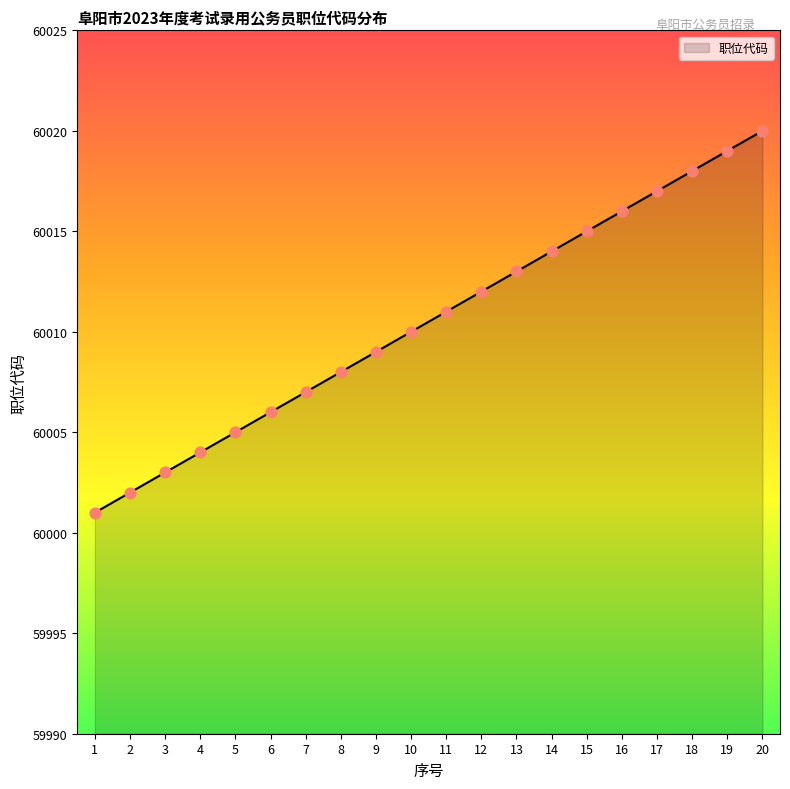

What is the change in value from 10 to 19?

+9